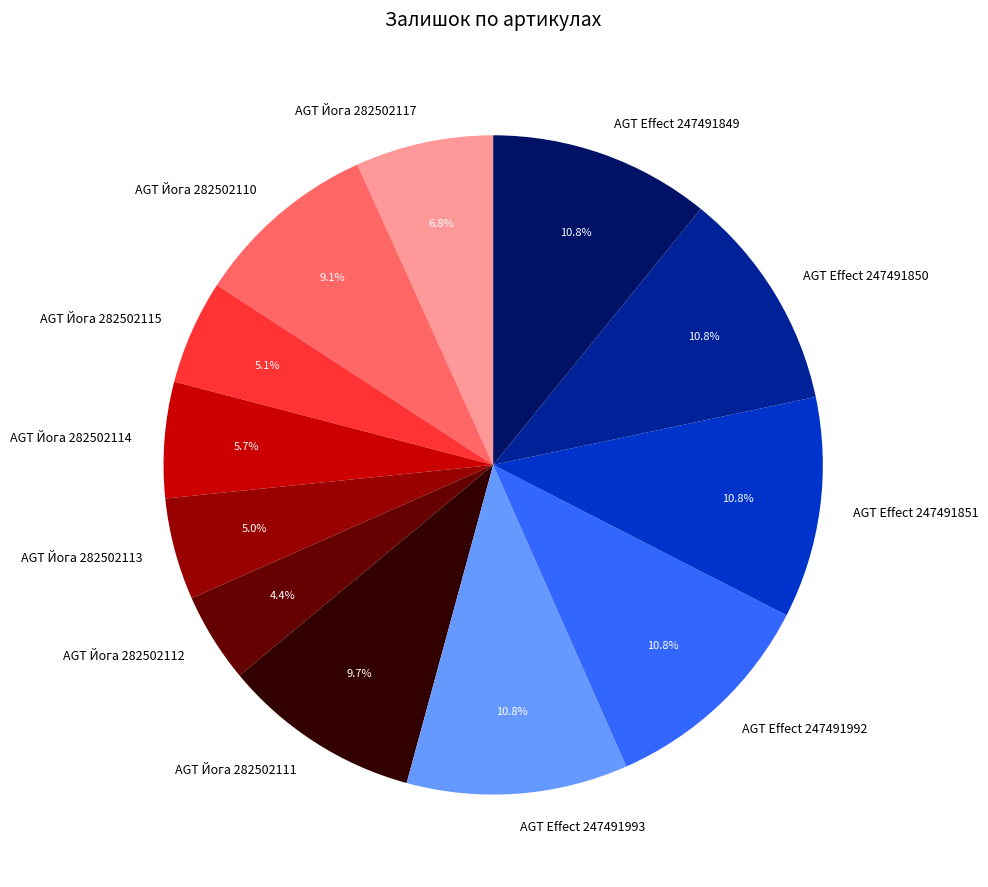

Which slice is the smallest?

AGT Йога 282502112